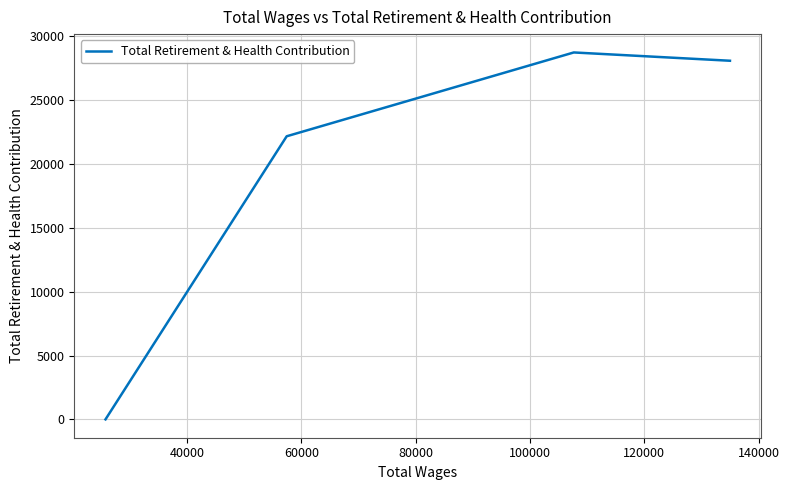

True or false: there are more than 2 points higher than both neighbors.

False